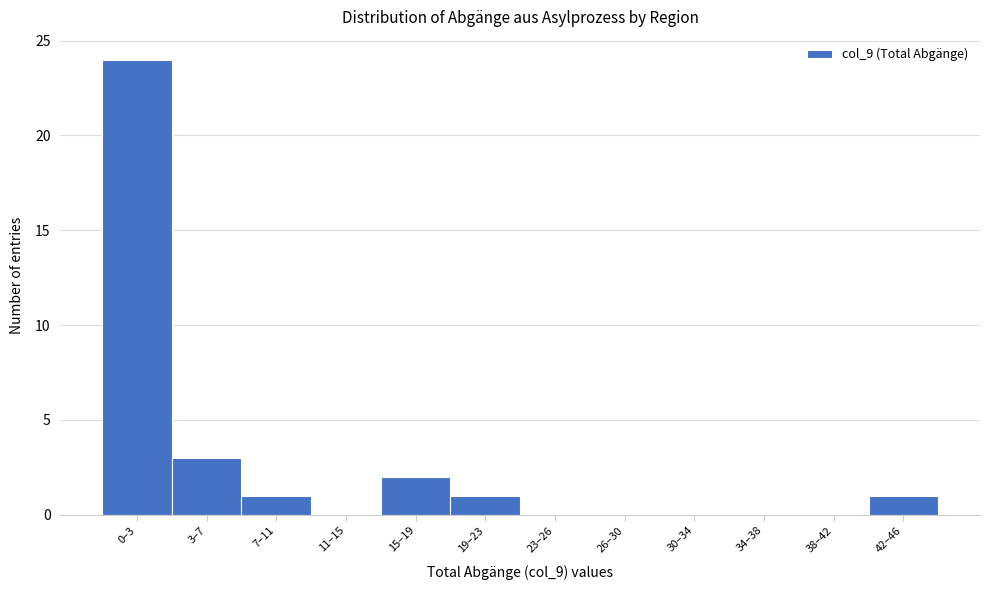

Reading left to right, transcribe all the data shown in this chart.

0–3=24	3–7=3	7–11=1	11–15=0	15–19=2	19–23=1	23–26=0	26–30=0	30–34=0	34–38=0	38–42=0	42–46=1